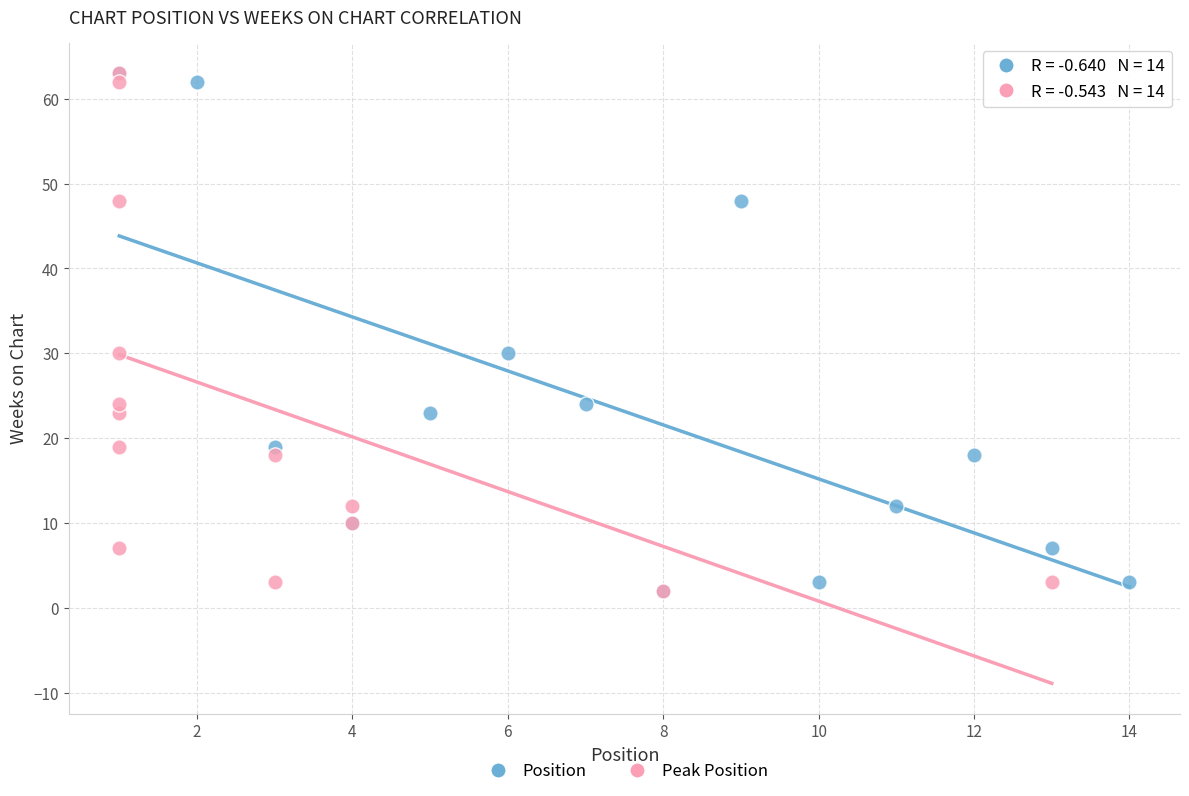

What are all the series names shown in the legend?

Position, Peak Position